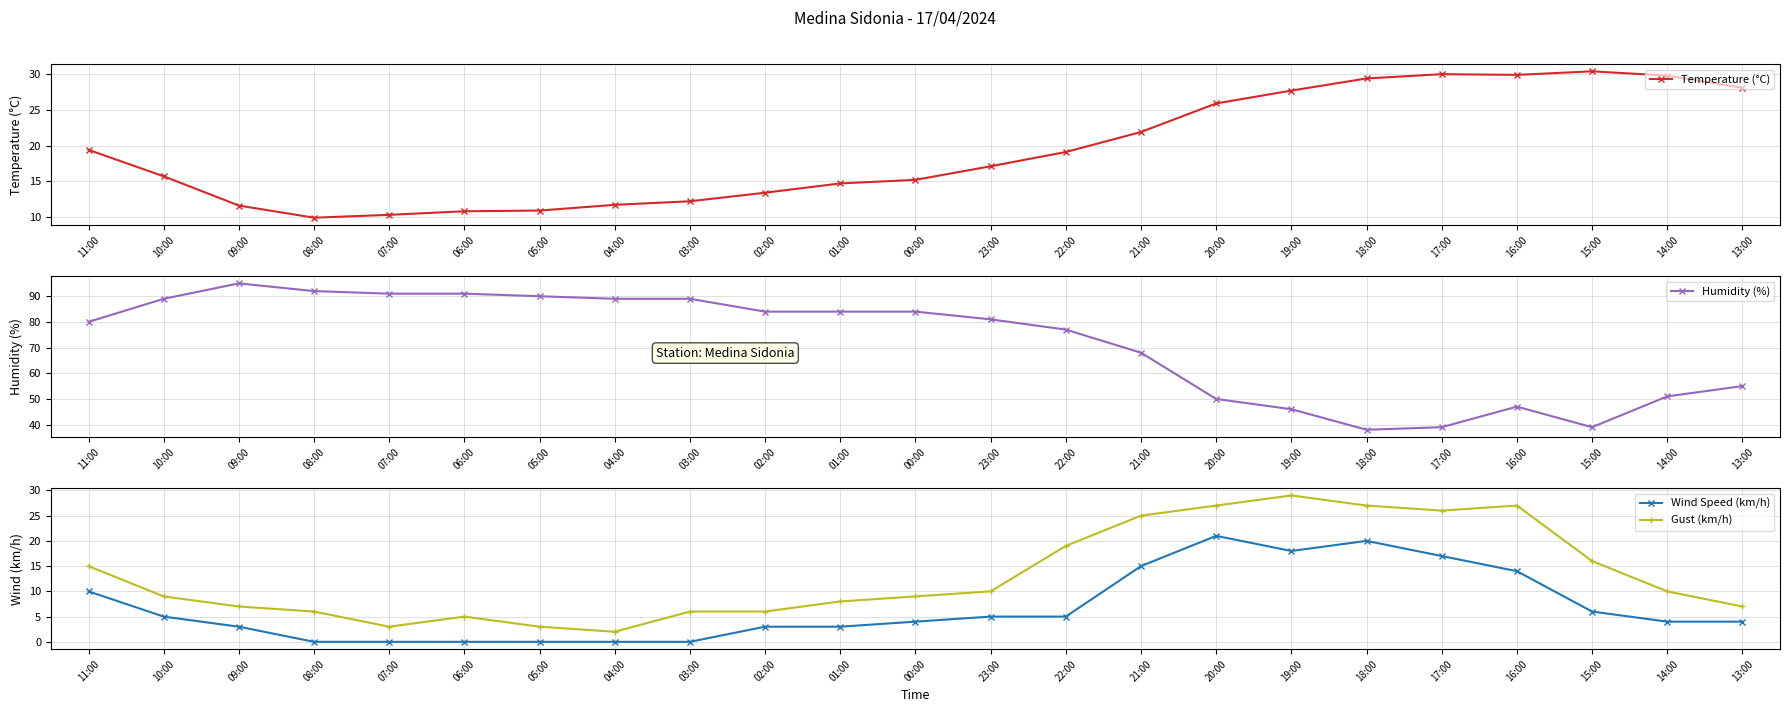

At how many categories does at least one series exceed 10?

23